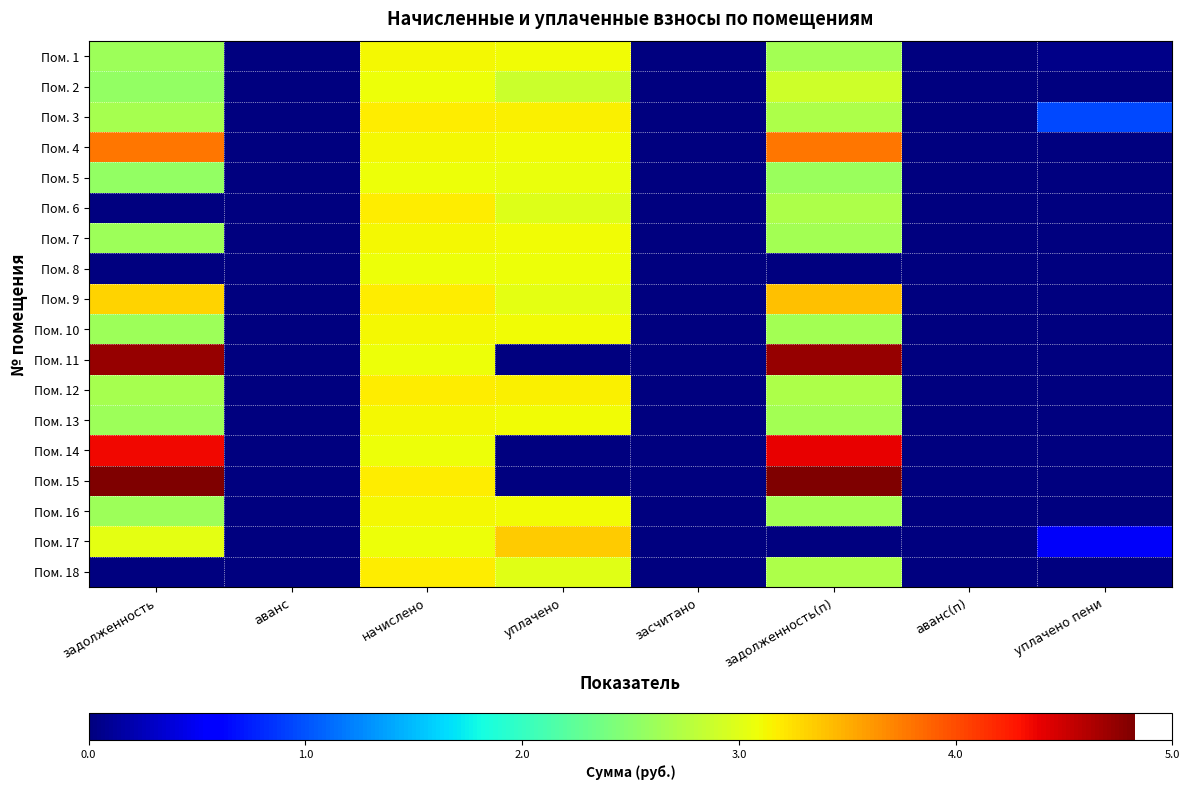

At which category is the sum across all series the highest?

начислено